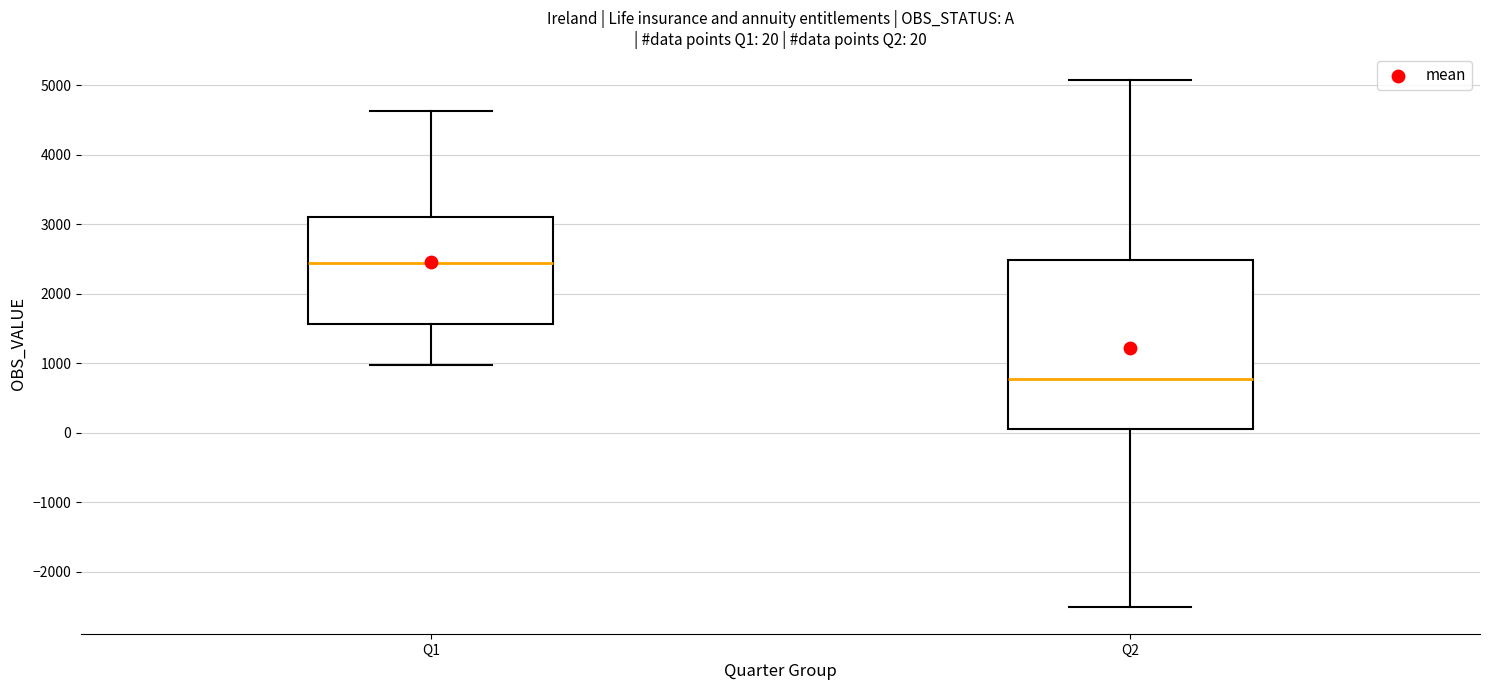

Which box's median line is the highest?

Q1